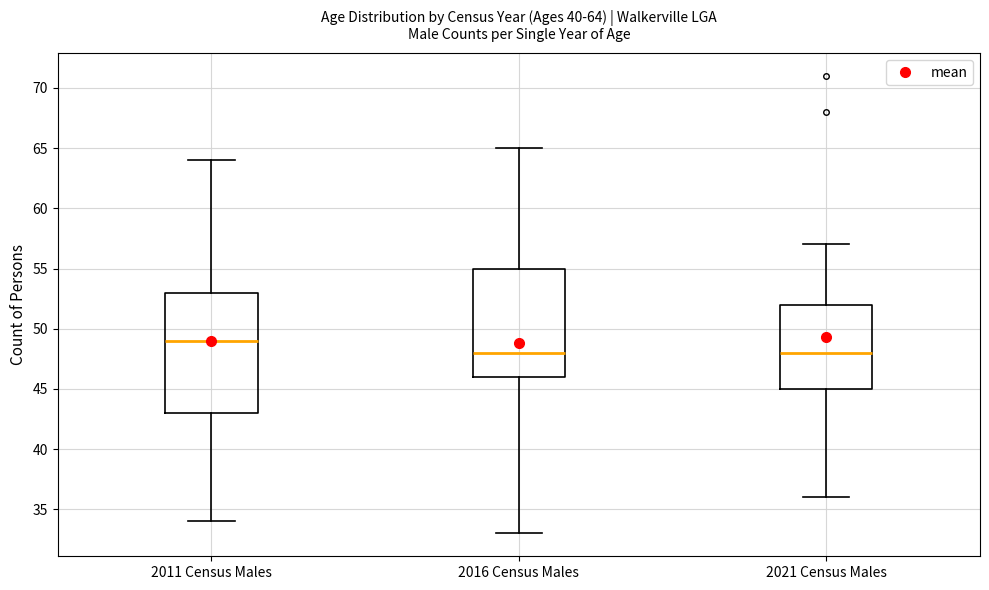

Comparing the boxes themselves (not the whiskers), which one is the tallest?

2011 Census Males